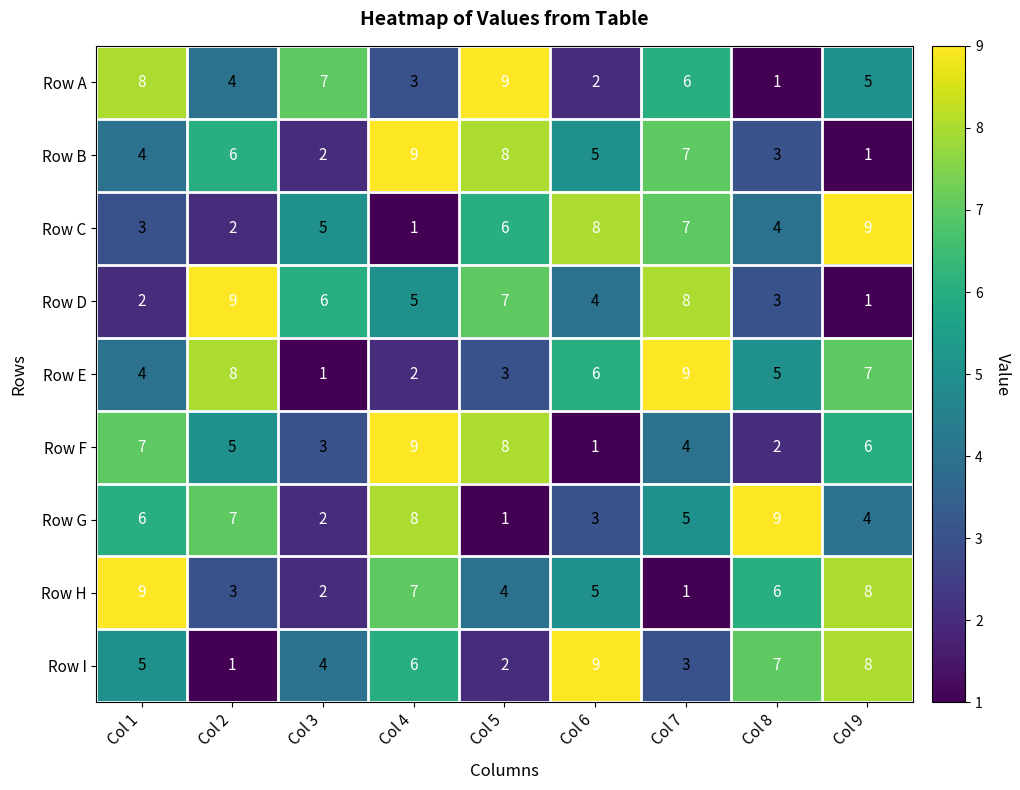

At which label is Row F closest to 5?

Col 2